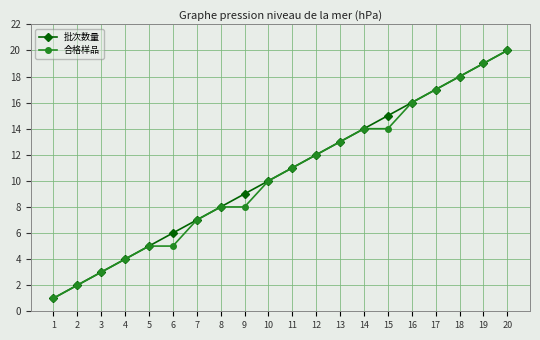

Reading right to left, extract all data points from this chart.

批次数量: 20=20	19=19	18=18	17=17	16=16	15=15	14=14	13=13	12=12	11=11	10=10	9=9	8=8	7=7	6=6	5=5	4=4	3=3	2=2	1=1
合格样品: 20=20	19=19	18=18	17=17	16=16	15=14	14=14	13=13	12=12	11=11	10=10	9=8	8=8	7=7	6=5	5=5	4=4	3=3	2=2	1=1